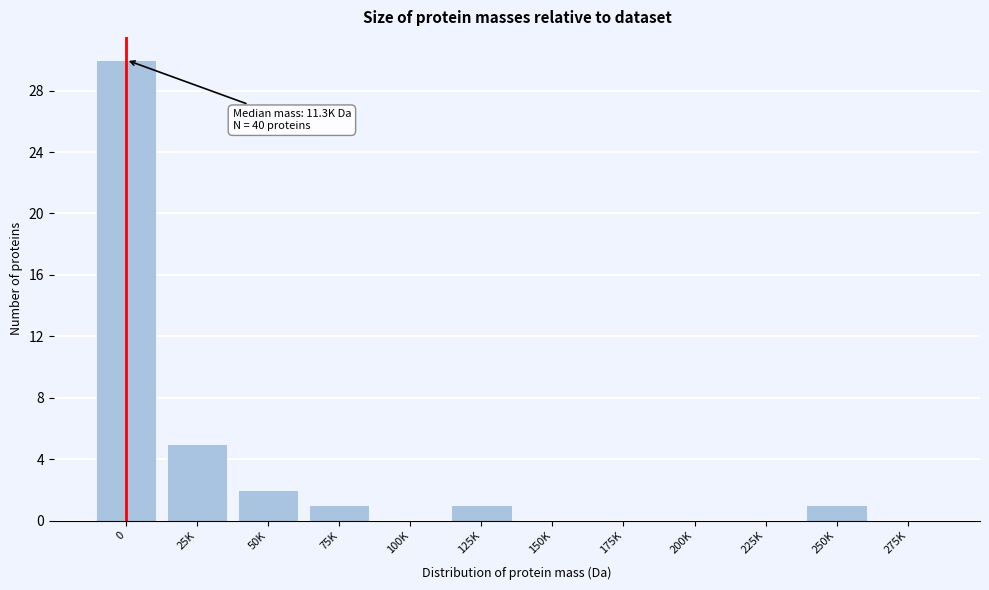

Reading left to right, extract all data points from this chart.

0=30	25K=5	50K=2	75K=1	100K=0	125K=1	150K=0	175K=0	200K=0	225K=0	250K=1	275K=0